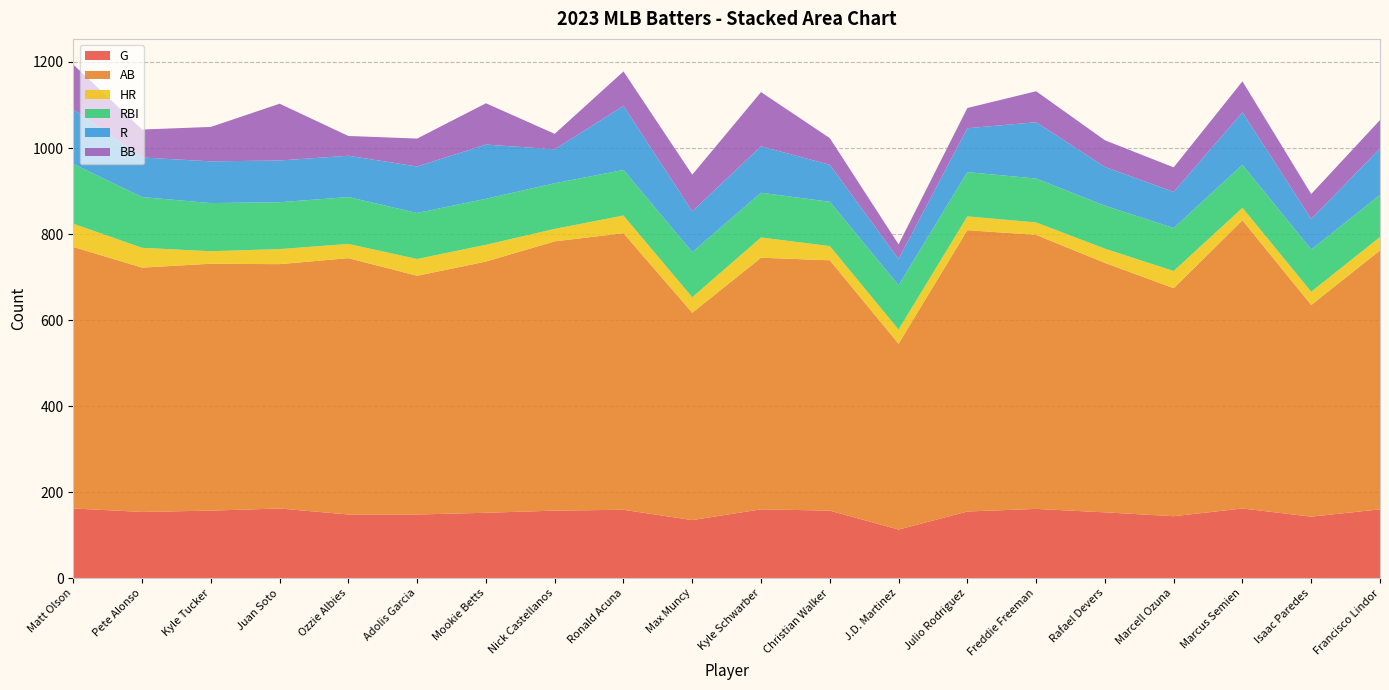

Reading left to right, list all the values displayed in this chart.

G: Matt Olson=162	Pete Alonso=154	Kyle Tucker=157	Juan Soto=162	Ozzie Albies=148	Adolis Garcia=148	Mookie Betts=152	Nick Castellanos=157	Ronald Acuna=159	Max Muncy=135	Kyle Schwarber=160	Christian Walker=157	J.D. Martinez=113	Julio Rodriguez=155	Freddie Freeman=161	Rafael Devers=153	Marcell Ozuna=144	Marcus Semien=162	Isaac Paredes=143	Francisco Lindor=160
AB: Matt Olson=608	Pete Alonso=568	Kyle Tucker=574	Juan Soto=568	Ozzie Albies=596	Adolis Garcia=555	Mookie Betts=584	Nick Castellanos=626	Ronald Acuna=643	Max Muncy=482	Kyle Schwarber=585	Christian Walker=582	J.D. Martinez=432	Julio Rodriguez=654	Freddie Freeman=637	Rafael Devers=580	Marcell Ozuna=530	Marcus Semien=670	Isaac Paredes=492	Francisco Lindor=602
HR: Matt Olson=54	Pete Alonso=46	Kyle Tucker=29	Juan Soto=35	Ozzie Albies=33	Adolis Garcia=39	Mookie Betts=39	Nick Castellanos=29	Ronald Acuna=41	Max Muncy=36	Kyle Schwarber=47	Christian Walker=33	J.D. Martinez=33	Julio Rodriguez=32	Freddie Freeman=29	Rafael Devers=33	Marcell Ozuna=40	Marcus Semien=29	Isaac Paredes=31	Francisco Lindor=31
RBI: Matt Olson=139	Pete Alonso=118	Kyle Tucker=112	Juan Soto=109	Ozzie Albies=109	Adolis Garcia=107	Mookie Betts=107	Nick Castellanos=106	Ronald Acuna=106	Max Muncy=105	Kyle Schwarber=104	Christian Walker=103	J.D. Martinez=103	Julio Rodriguez=103	Freddie Freeman=102	Rafael Devers=100	Marcell Ozuna=100	Marcus Semien=100	Isaac Paredes=98	Francisco Lindor=98
R: Matt Olson=127	Pete Alonso=92	Kyle Tucker=97	Juan Soto=97	Ozzie Albies=96	Adolis Garcia=108	Mookie Betts=126	Nick Castellanos=79	Ronald Acuna=149	Max Muncy=95	Kyle Schwarber=108	Christian Walker=86	J.D. Martinez=61	Julio Rodriguez=102	Freddie Freeman=131	Rafael Devers=90	Marcell Ozuna=84	Marcus Semien=122	Isaac Paredes=71	Francisco Lindor=108
BB: Matt Olson=104	Pete Alonso=65	Kyle Tucker=80	Juan Soto=132	Ozzie Albies=46	Adolis Garcia=65	Mookie Betts=96	Nick Castellanos=36	Ronald Acuna=80	Max Muncy=85	Kyle Schwarber=126	Christian Walker=62	J.D. Martinez=34	Julio Rodriguez=47	Freddie Freeman=72	Rafael Devers=62	Marcell Ozuna=57	Marcus Semien=72	Isaac Paredes=58	Francisco Lindor=66